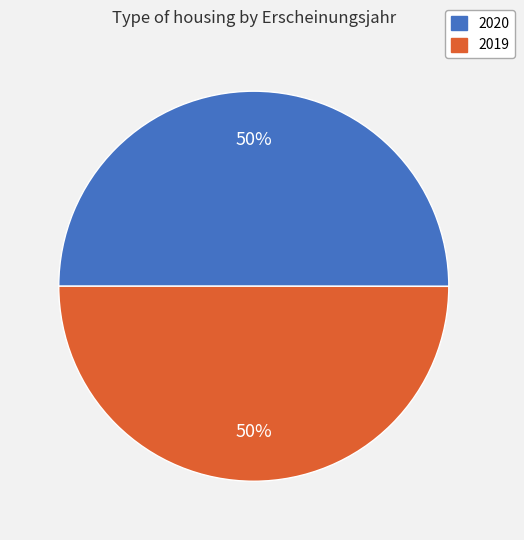

To the nearest percent, what is the average slice percentage?

50%